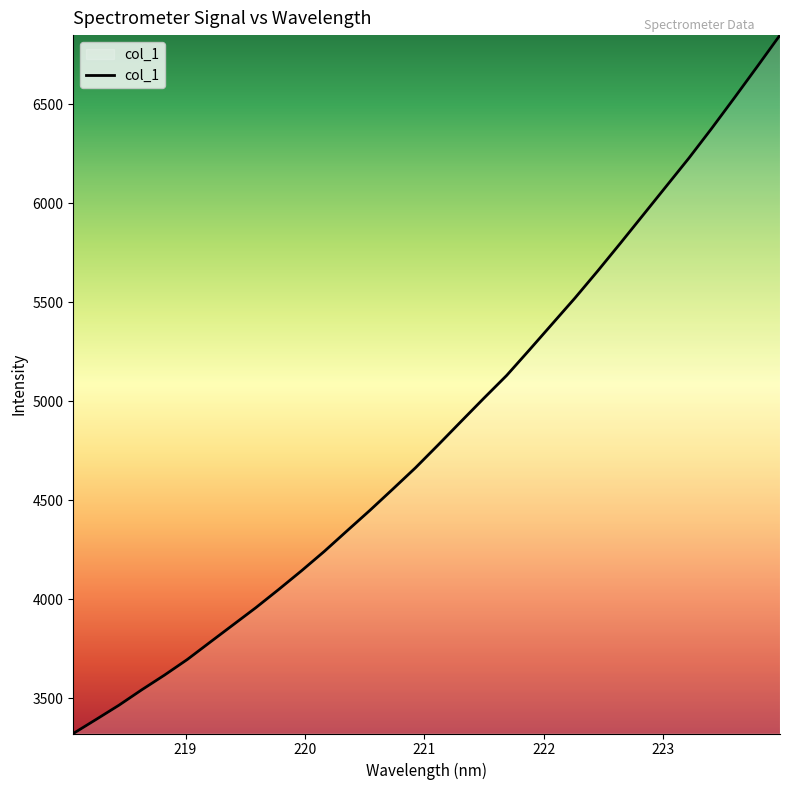

What is the difference between the maximum and minimum values?

3525.9